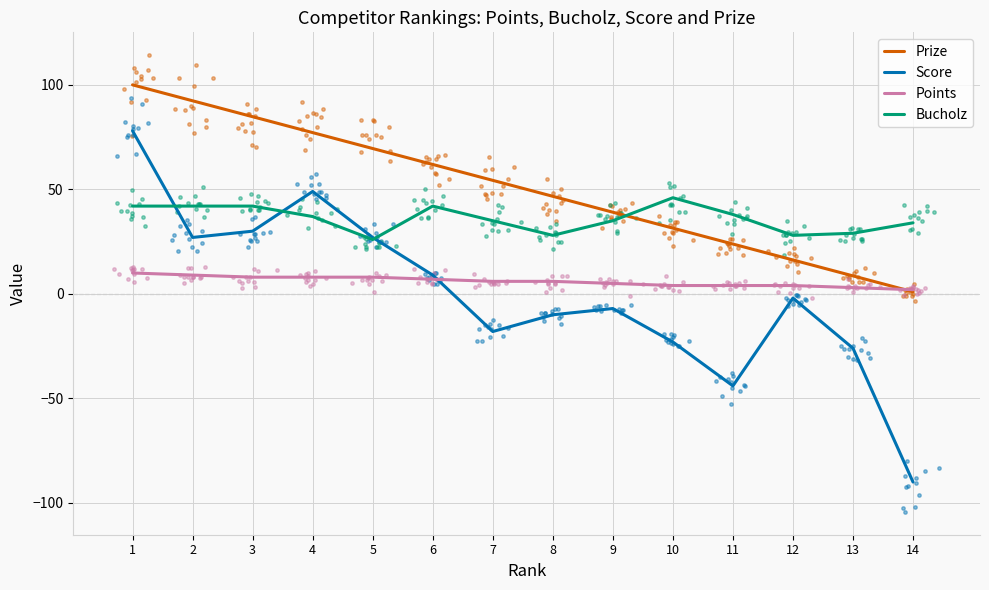

Which series contains the highest Y value?

Prize